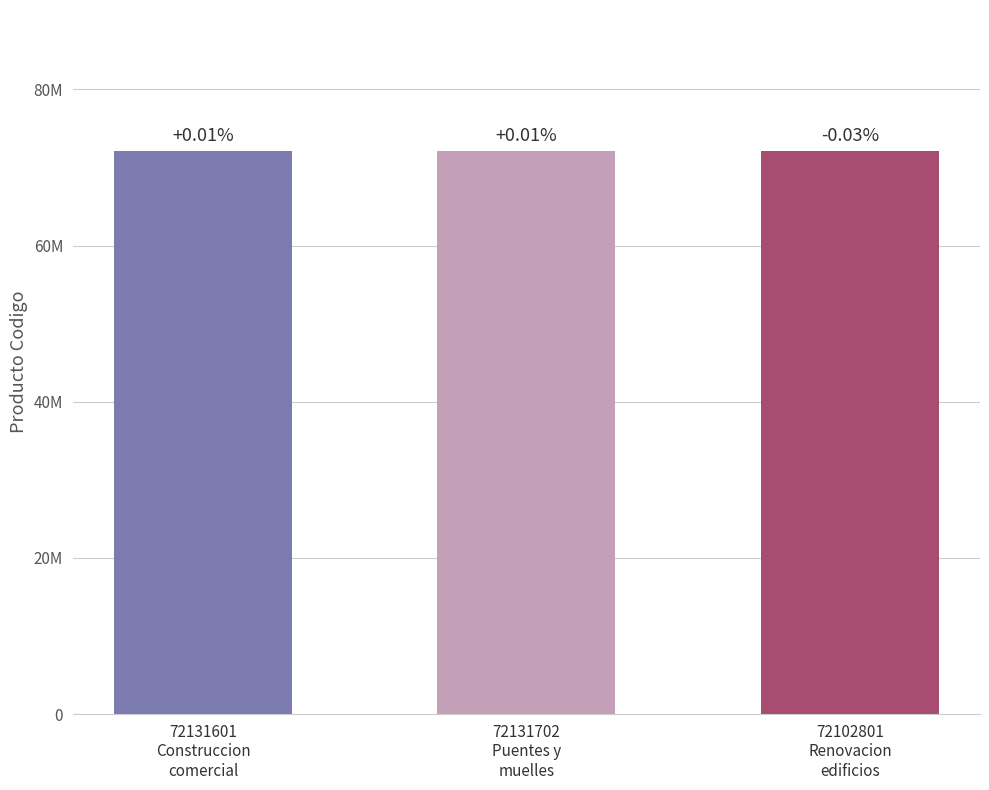

The value at 72102801
Renovacion
edificios is 45968179. True or false?

False